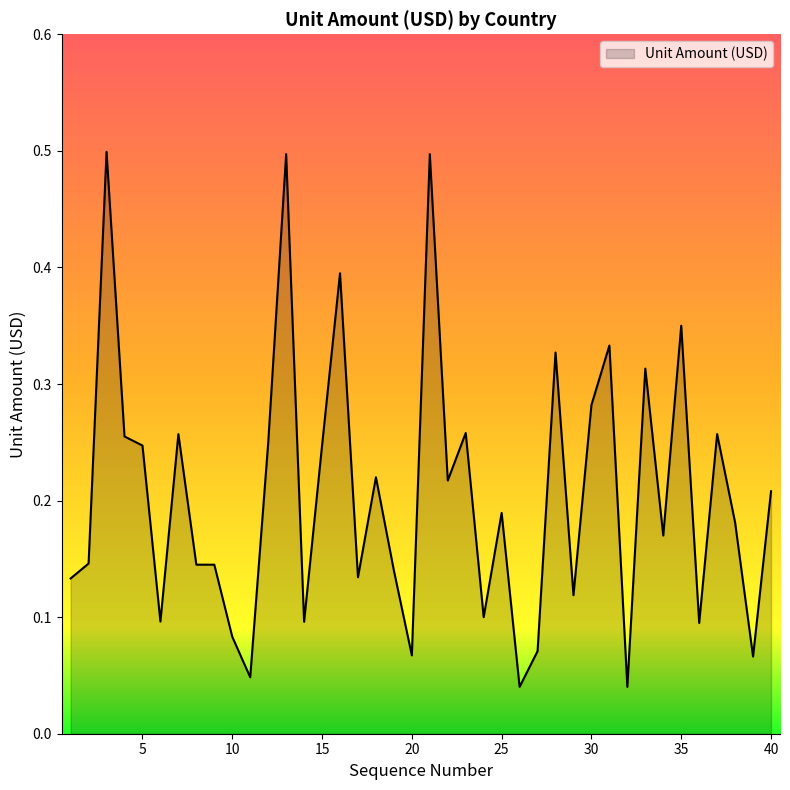

What is the greatest value displayed?

0.5